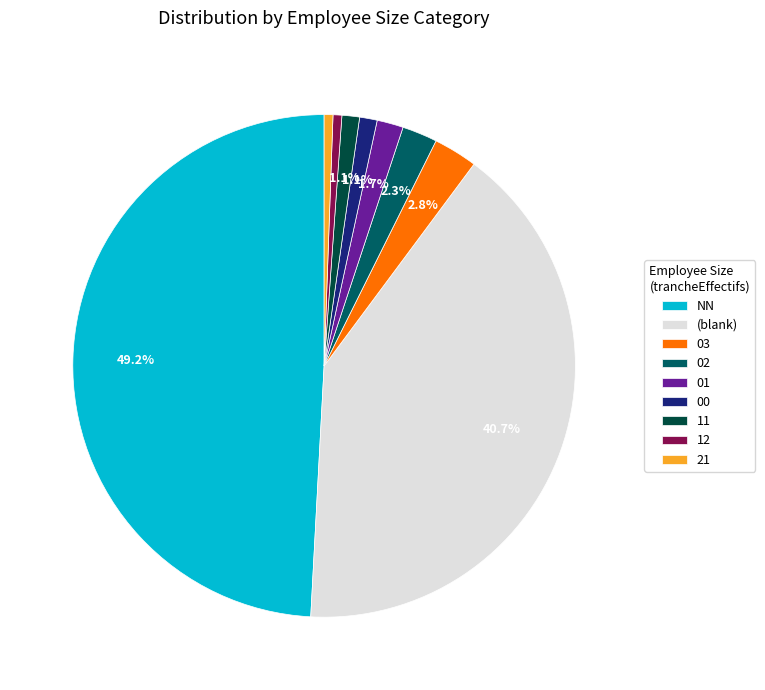

Does 03 account for over 50% of the chart?

No